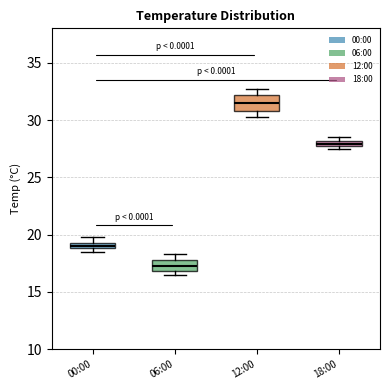

Where is the lower edge of the box for 12:00 on the y-axis? The values are not printed on the chart, so give them approximately, as read against the axis.

31.0